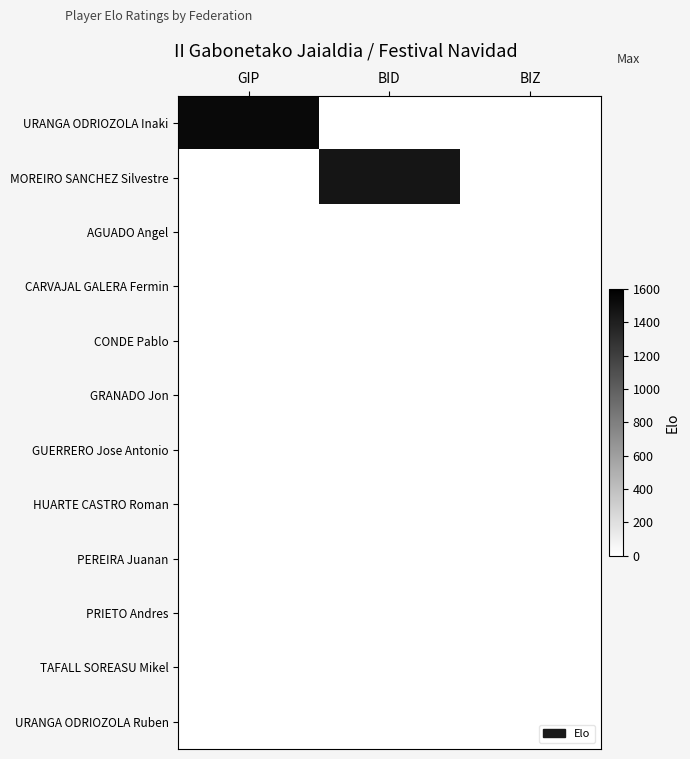

How many categories are shown in the chart?

3